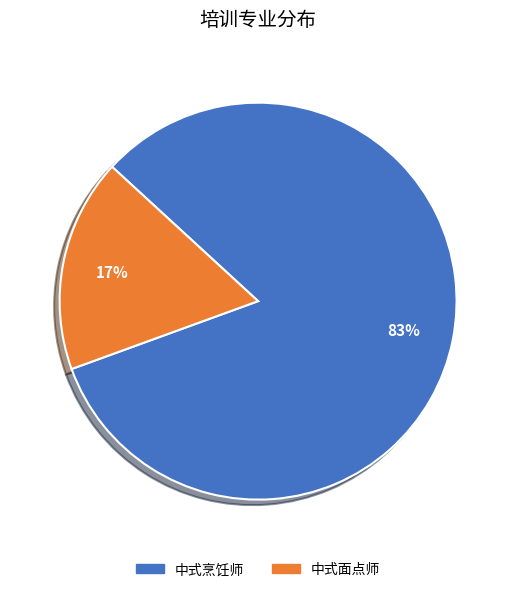

Count the number of slices in the pie.

2